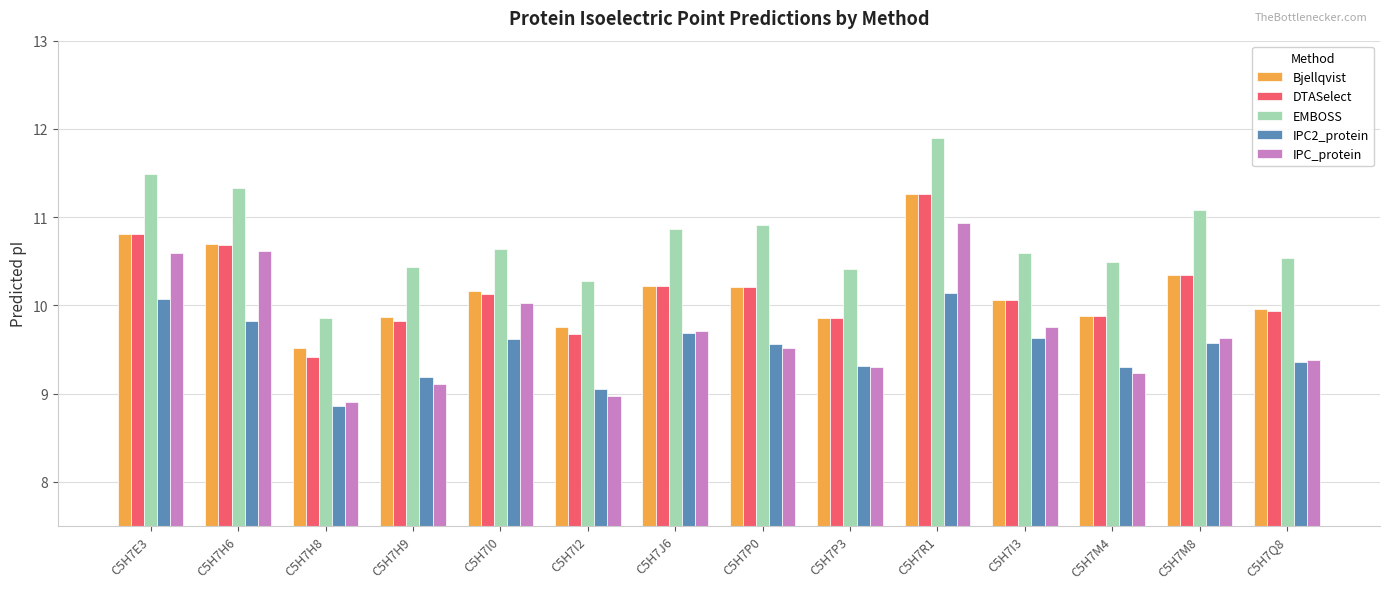

What is the lowest value of the DTASelect series?

9.4